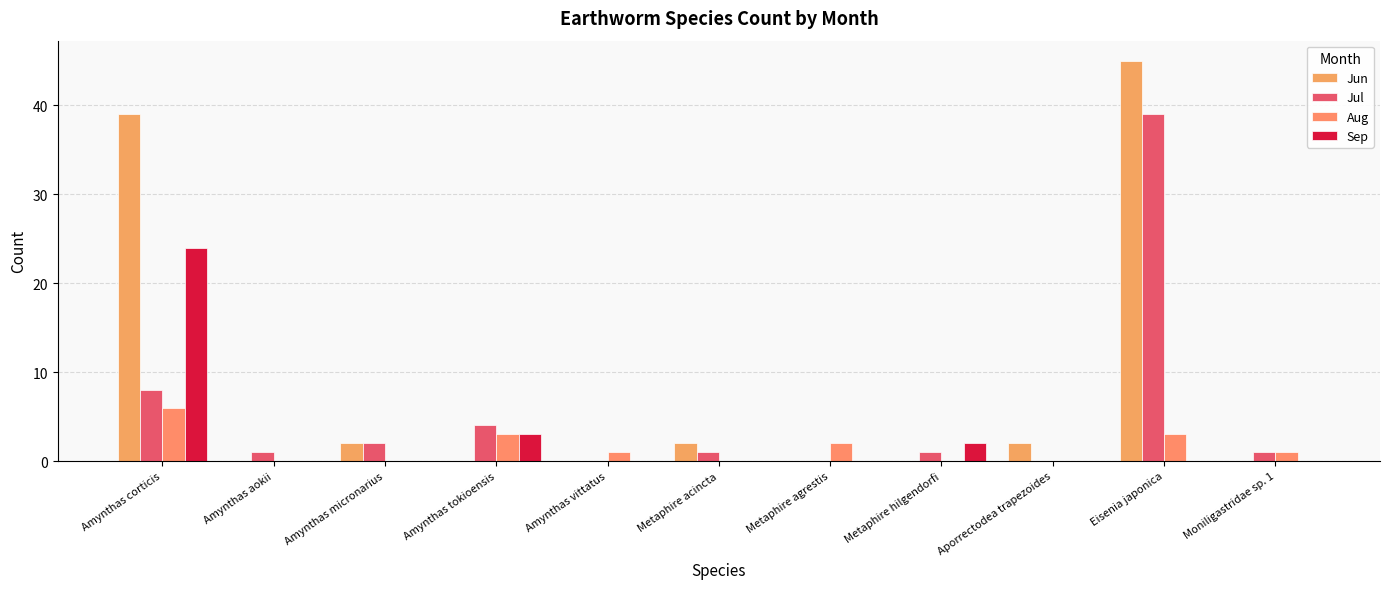

At which label is Jun closest to 22?

Amynthas corticis